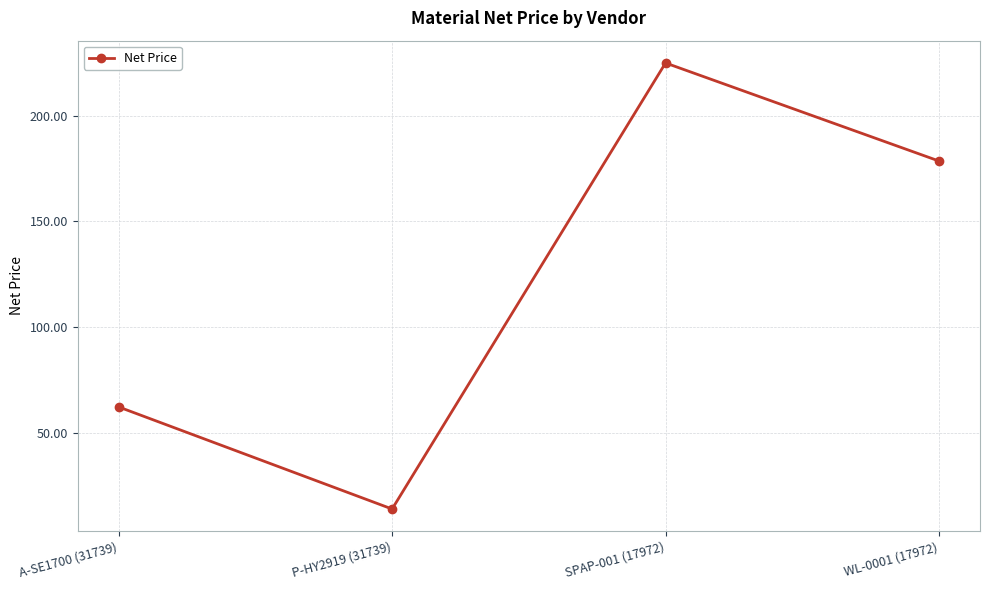

True or false: there are more than 0 points higher than both neighbors.

True